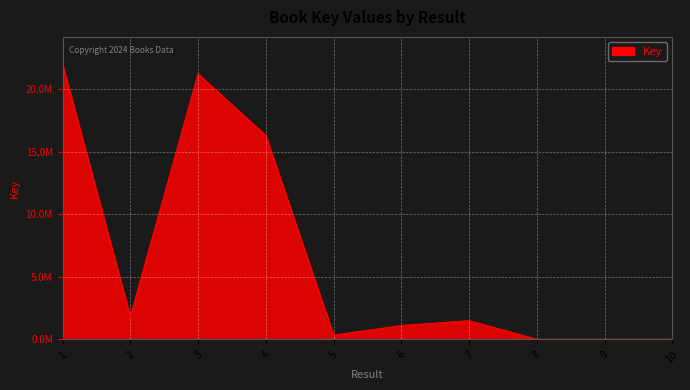

Does the chart display data point markers on the line(s)?

No